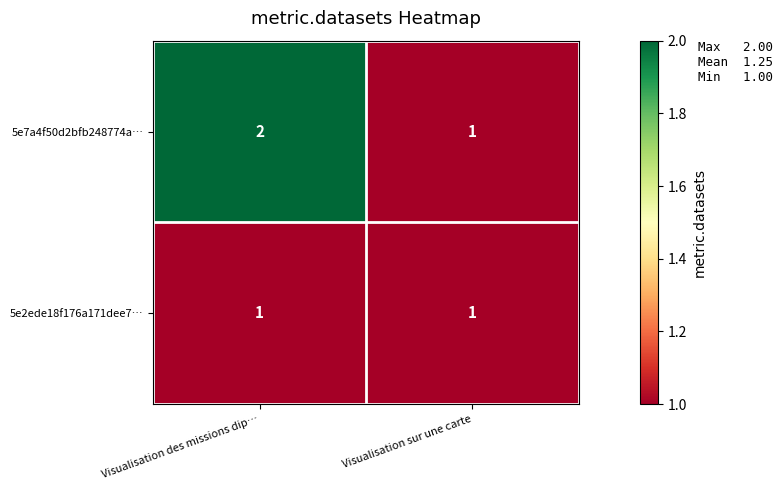

The value of 5e2ede18f176a171dee7… at Visualisation des missions dip… is 1. True or false?

True